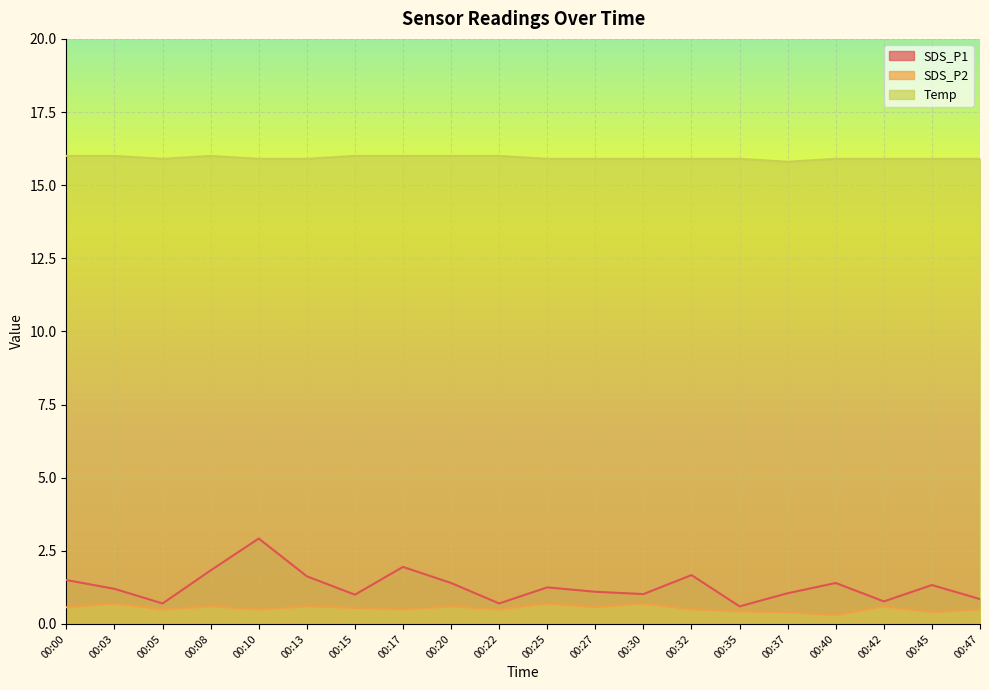

Does the chart display data point markers on the line(s)?

No